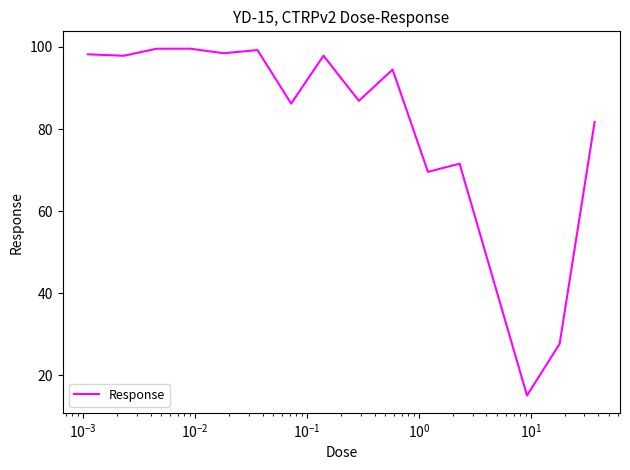

How many lines are shown in the chart?

1